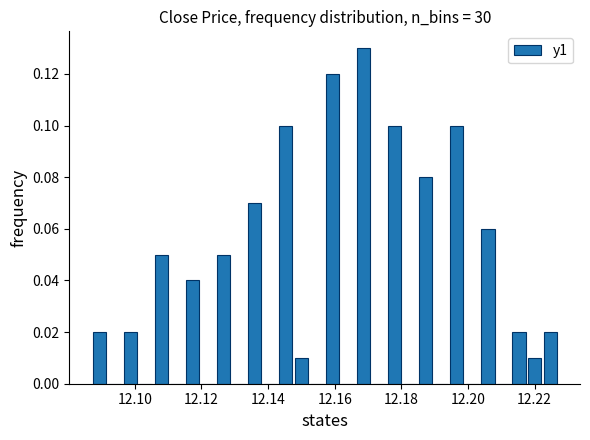

Around what value on the x-axis is the tallest bar? Give the approximate position of its centre, as read against the axis.

12.168